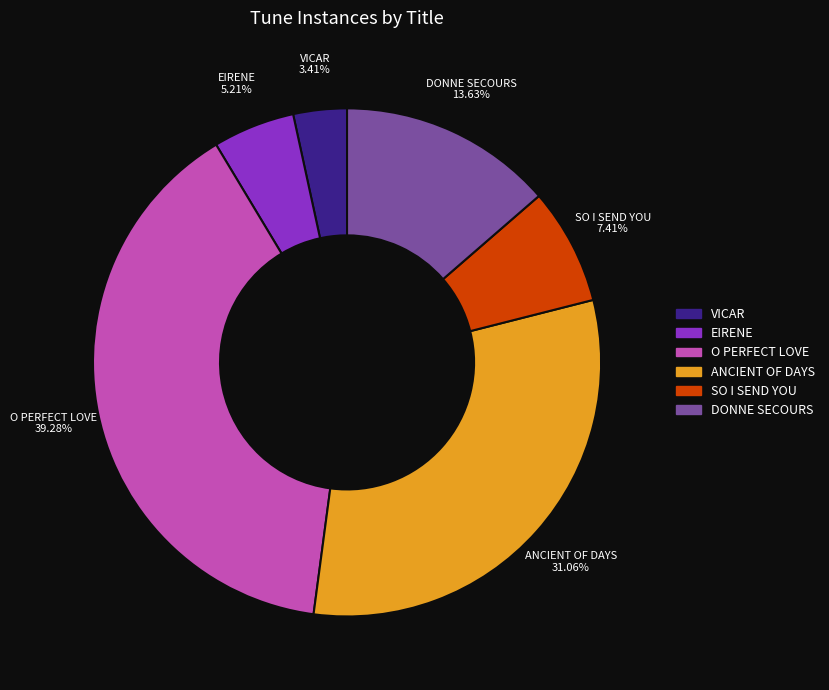

How many slices are in this pie chart?

6